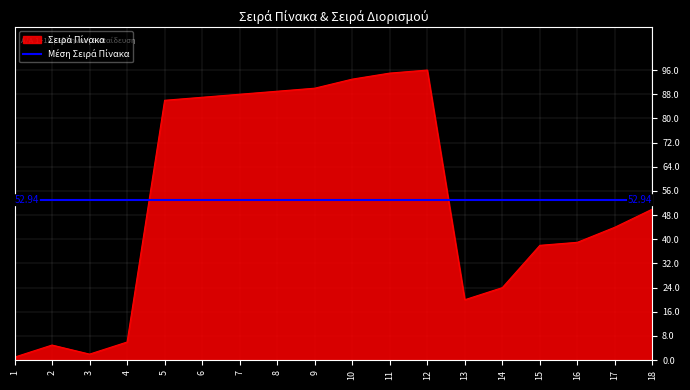

Which has a higher value, 18 or 16?

18